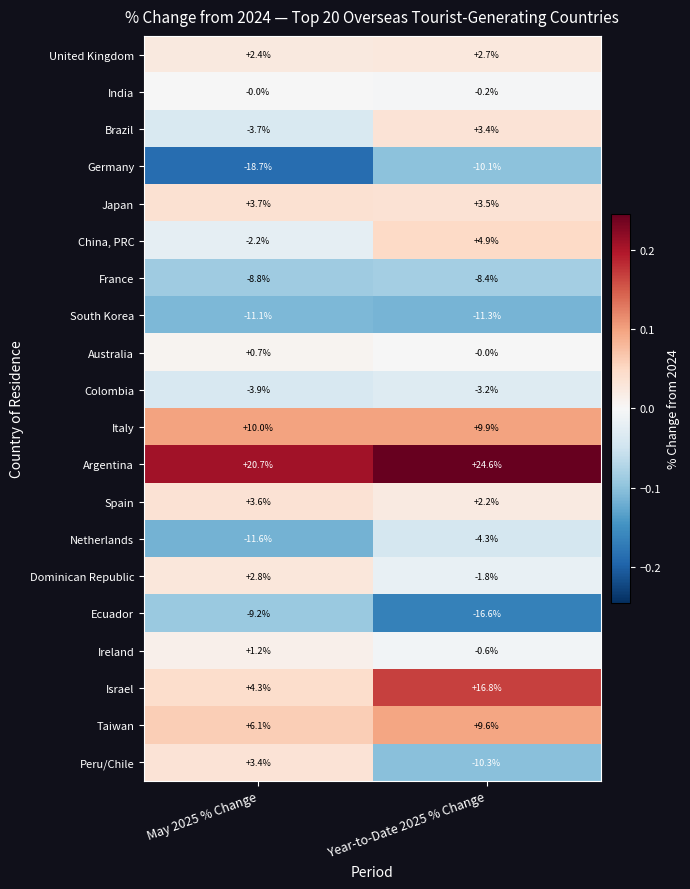

What is the maximum value shown in the chart?

24.6